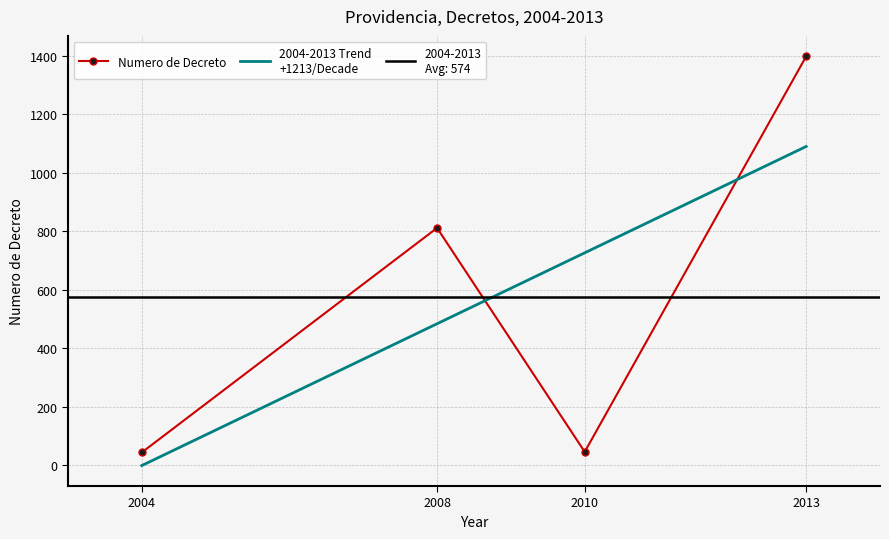

Does the chart have visible grid lines?

Yes